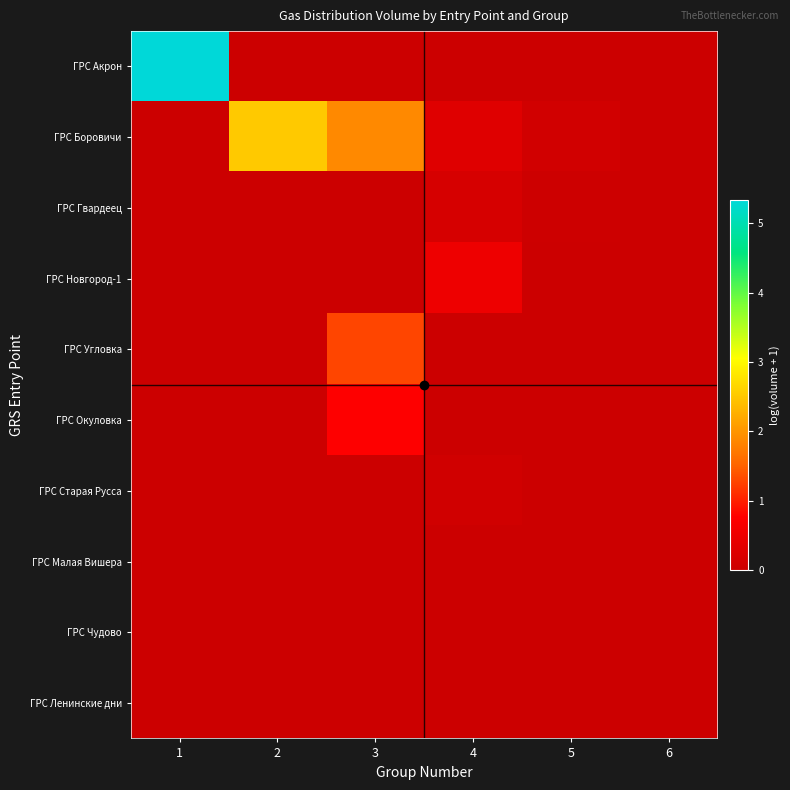

What is the maximum value shown in the chart?

5.3